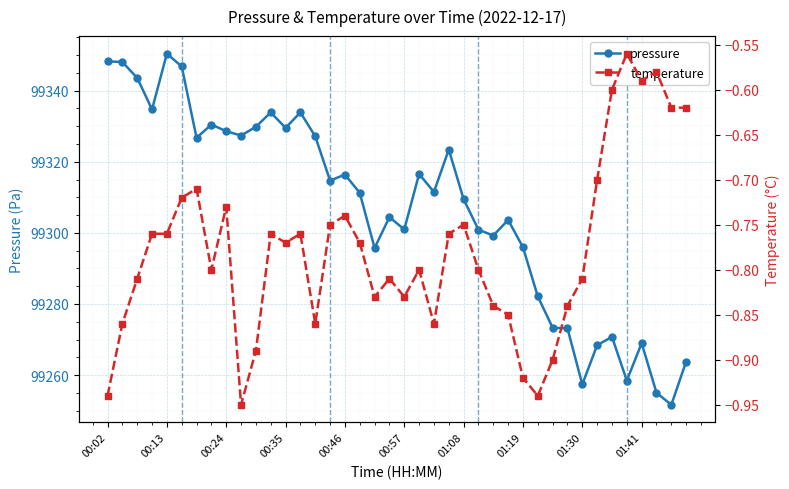

What is the difference between the temperature values at 17 and 38?

0.2